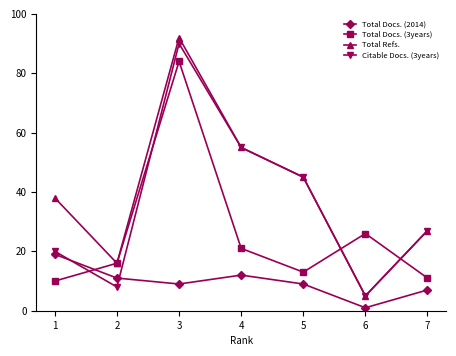

In Total Docs. (3years), how many points are higher than both neighbors (excluding endpoints)?

2